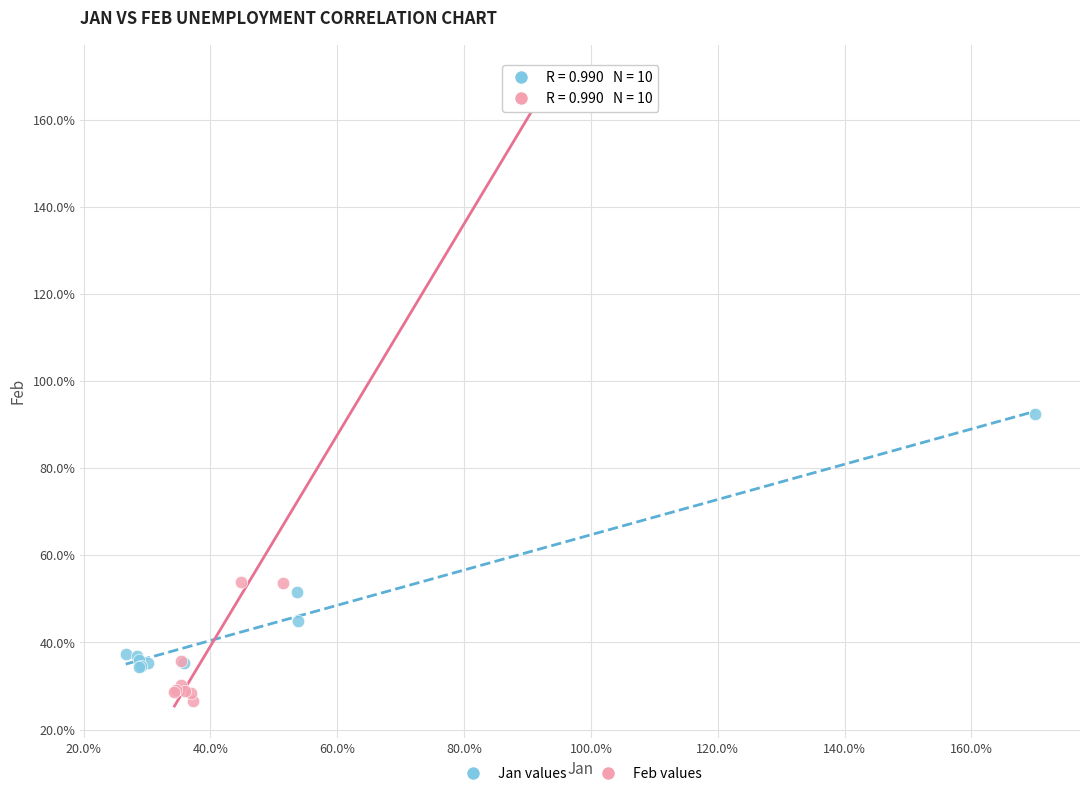

What are all the series names shown in the legend?

Jan values, Feb values